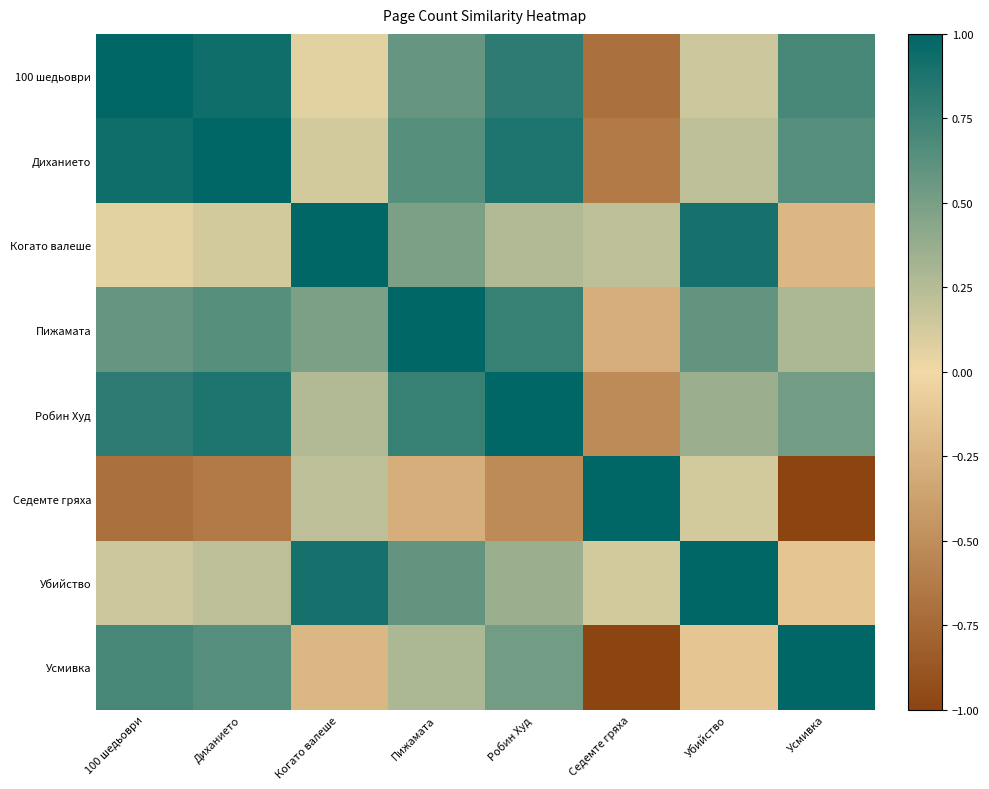

What is the total value across all series at Усмивка?

1.8